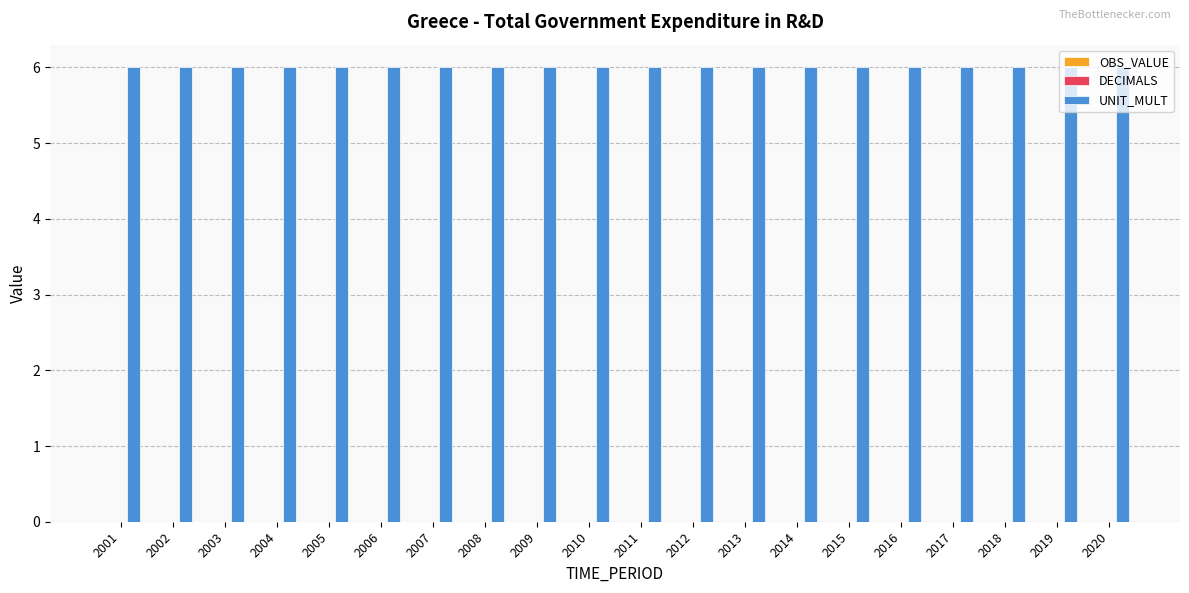

How many data points does each series have?

20